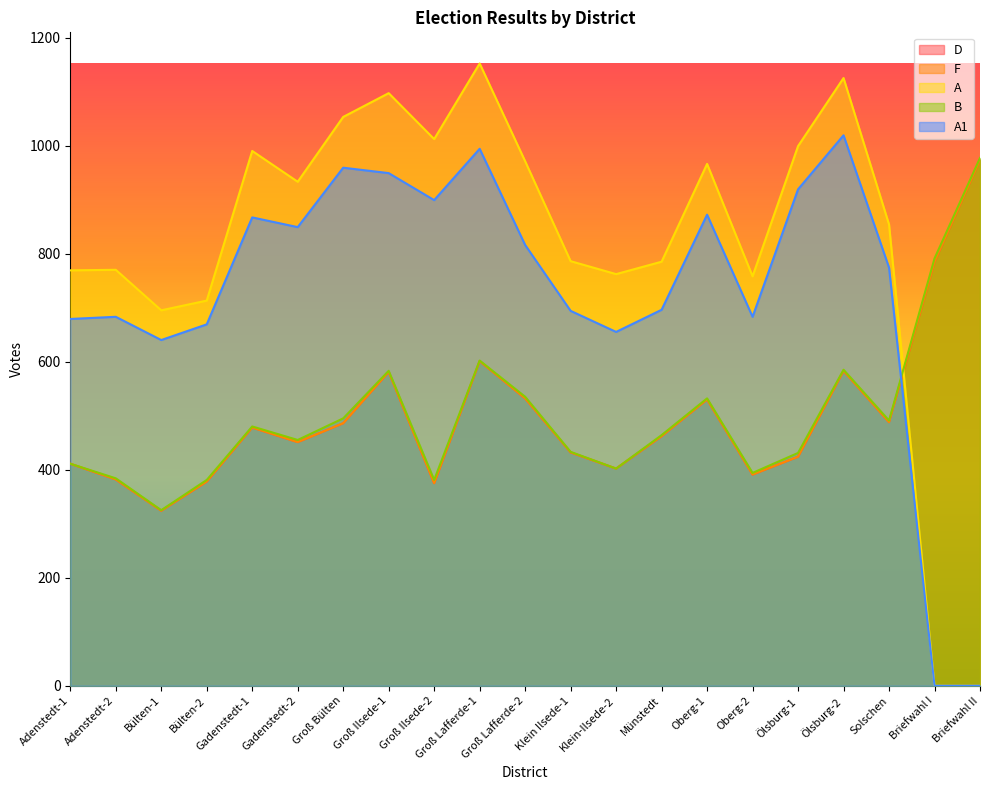

Reading left to right, list all the values displayed in this chart.

D: Adenstedt-1=411	Adenstedt-2=382	Bülten-1=324	Bülten-2=378	Gadenstedt-1=478	Gadenstedt-2=451	Groß Bülten=486	Groß Ilsede-1=581	Groß Ilsede-2=375	Groß Lafferde-1=601	Groß Lafferde-2=532	Klein Ilsede-1=432	Klein-Ilsede-2=402	Münstedt=462	Oberg-1=530	Oberg-2=391	Ölsburg-1=424	Ölsburg-2=583	Solschen=488	Briefwahl I=785	Briefwahl II=974
F: Adenstedt-1=411	Adenstedt-2=382	Bülten-1=324	Bülten-2=378	Gadenstedt-1=478	Gadenstedt-2=451	Groß Bülten=486	Groß Ilsede-1=581	Groß Ilsede-2=375	Groß Lafferde-1=601	Groß Lafferde-2=532	Klein Ilsede-1=432	Klein-Ilsede-2=402	Münstedt=462	Oberg-1=530	Oberg-2=391	Ölsburg-1=424	Ölsburg-2=583	Solschen=488	Briefwahl I=785	Briefwahl II=974
A: Adenstedt-1=769	Adenstedt-2=770	Bülten-1=695	Bülten-2=713	Gadenstedt-1=990	Gadenstedt-2=933	Groß Bülten=1053	Groß Ilsede-1=1097	Groß Ilsede-2=1012	Groß Lafferde-1=1152	Groß Lafferde-2=971	Klein Ilsede-1=786	Klein-Ilsede-2=762	Münstedt=785	Oberg-1=966	Oberg-2=758	Ölsburg-1=999	Ölsburg-2=1125	Solschen=854	Briefwahl I=0	Briefwahl II=0
B: Adenstedt-1=411	Adenstedt-2=384	Bülten-1=325	Bülten-2=381	Gadenstedt-1=480	Gadenstedt-2=455	Groß Bülten=495	Groß Ilsede-1=583	Groß Ilsede-2=381	Groß Lafferde-1=602	Groß Lafferde-2=535	Klein Ilsede-1=433	Klein-Ilsede-2=402	Münstedt=464	Oberg-1=532	Oberg-2=394	Ölsburg-1=431	Ölsburg-2=585	Solschen=491	Briefwahl I=791	Briefwahl II=977
A1: Adenstedt-1=679	Adenstedt-2=683	Bülten-1=640	Bülten-2=669	Gadenstedt-1=867	Gadenstedt-2=849	Groß Bülten=959	Groß Ilsede-1=949	Groß Ilsede-2=899	Groß Lafferde-1=994	Groß Lafferde-2=816	Klein Ilsede-1=694	Klein-Ilsede-2=655	Münstedt=696	Oberg-1=872	Oberg-2=683	Ölsburg-1=919	Ölsburg-2=1019	Solschen=774	Briefwahl I=0	Briefwahl II=0